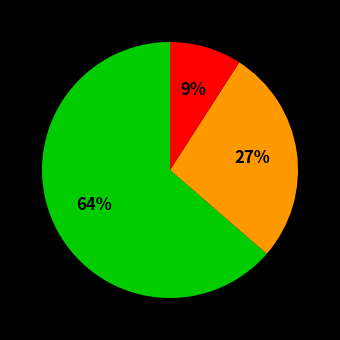

To the nearest percent, what is the average slice percentage?

33%